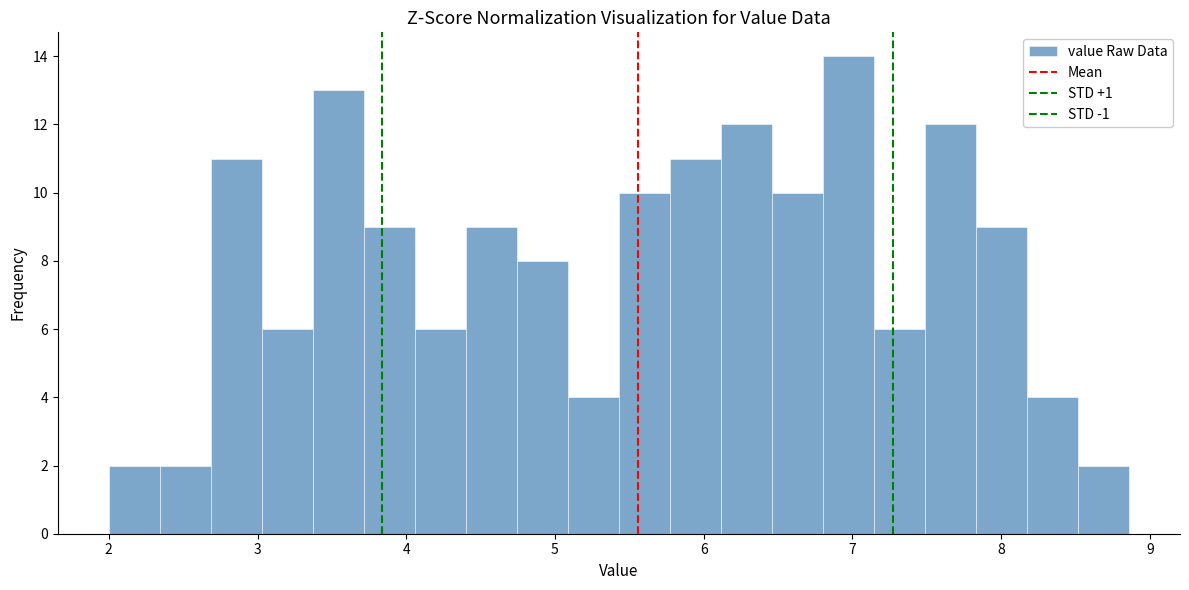

Read against the x-axis, roughly where is the centre of the tallest bar?

7.0